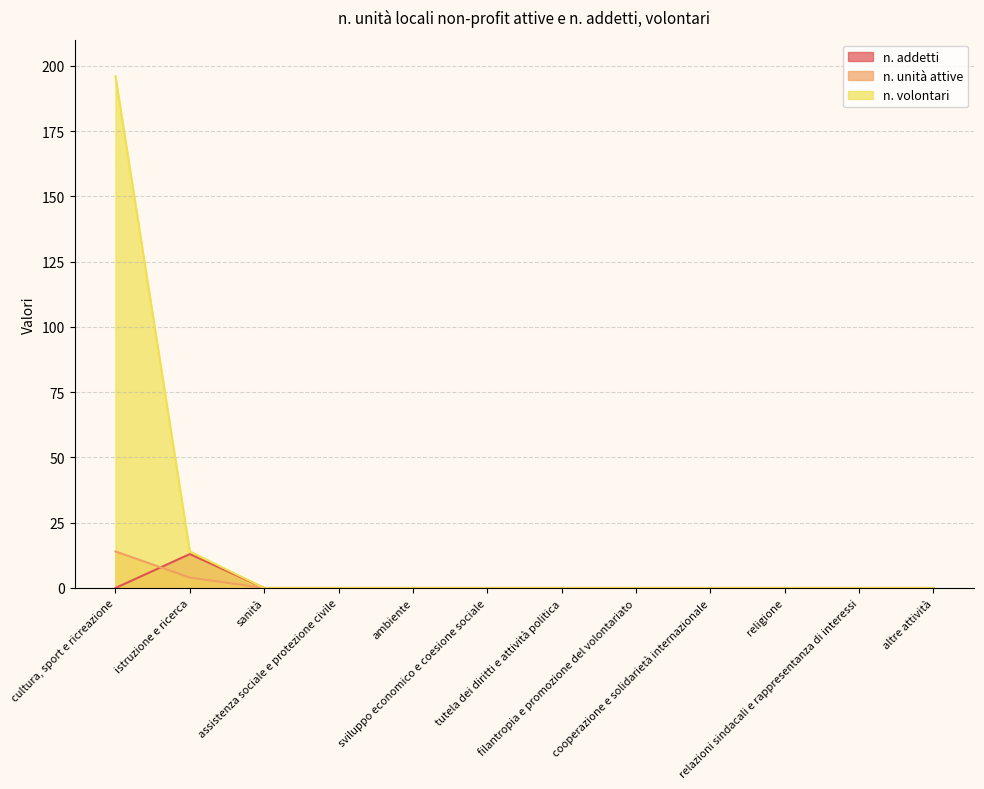

At which category is the sum across all series the highest?

cultura, sport e ricreazione